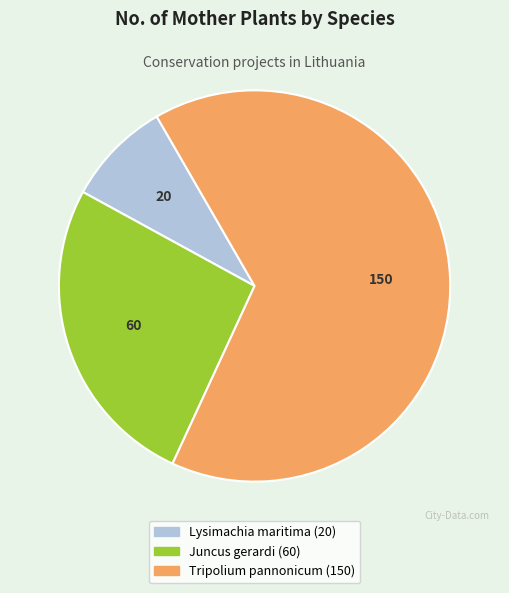

Is it true that Lysimachia maritima is 1% of the pie?

False